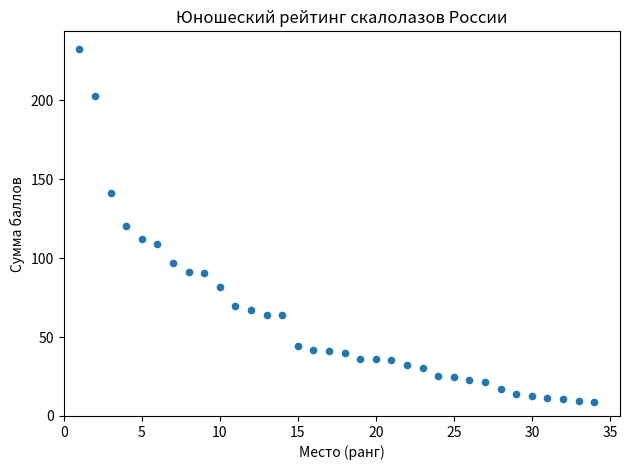

What is the range of X values (max minus min)?

33.0